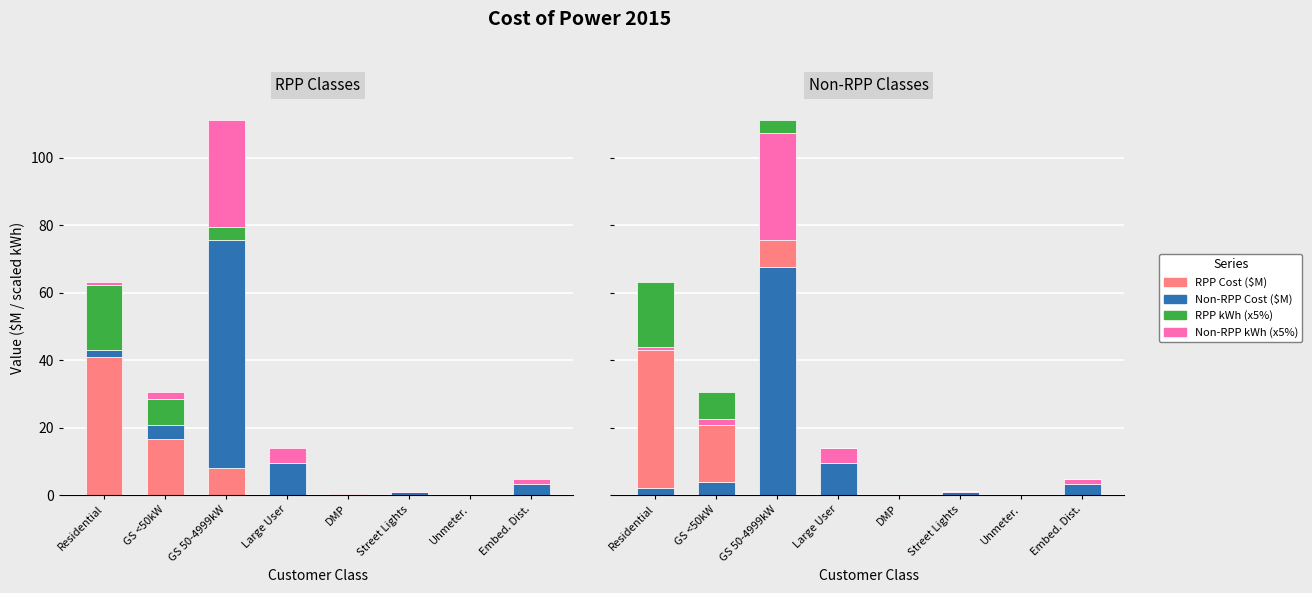

What is the difference between the highest and lowest values at Large User?

9.4